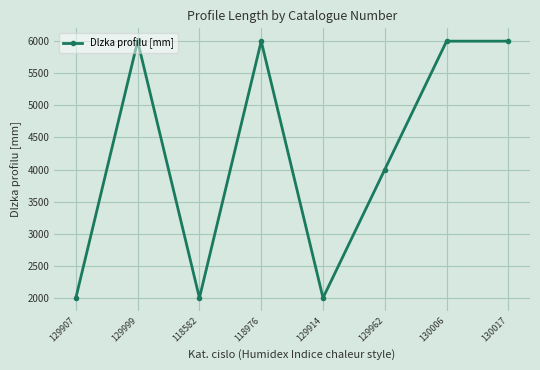

Is it true that the value at 118976 is 6000?

True